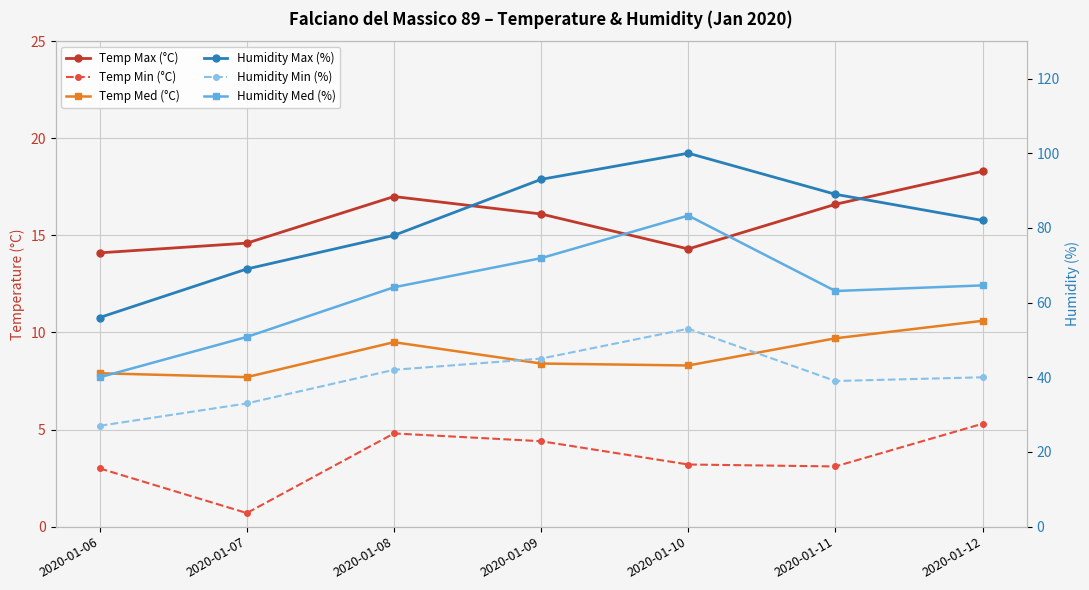

What is the lowest value of the Temp Max (°C) series?

14.1